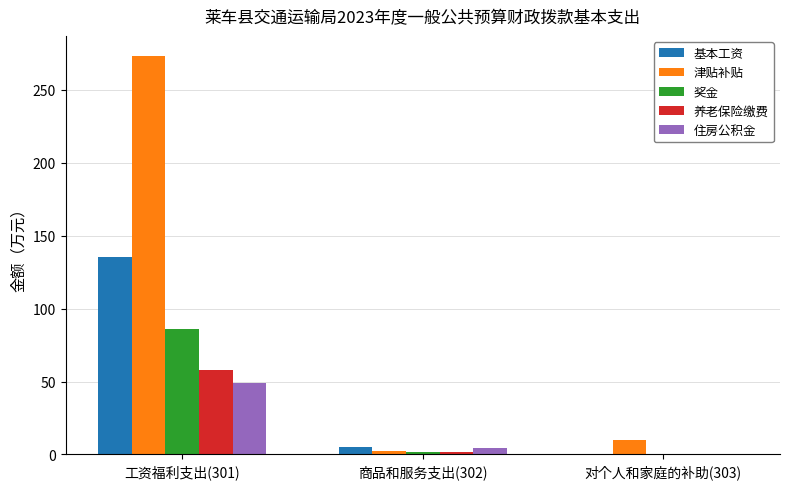

How many groups of bars are there?

3